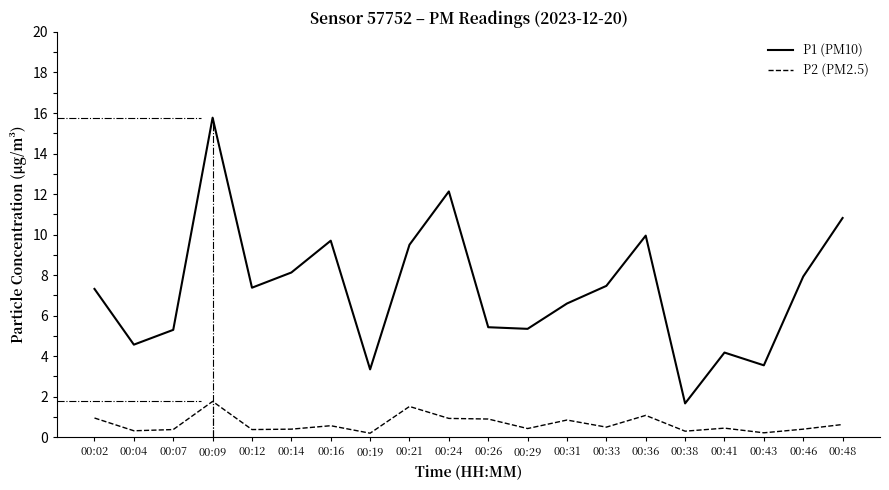

List the labels in order of P1 (PM10) value, largest first.

00:09, 00:24, 00:48, 00:36, 00:16, 00:21, 00:14, 00:46, 00:33, 00:12, 00:02, 00:31, 00:26, 00:29, 00:07, 00:04, 00:41, 00:43, 00:19, 00:38